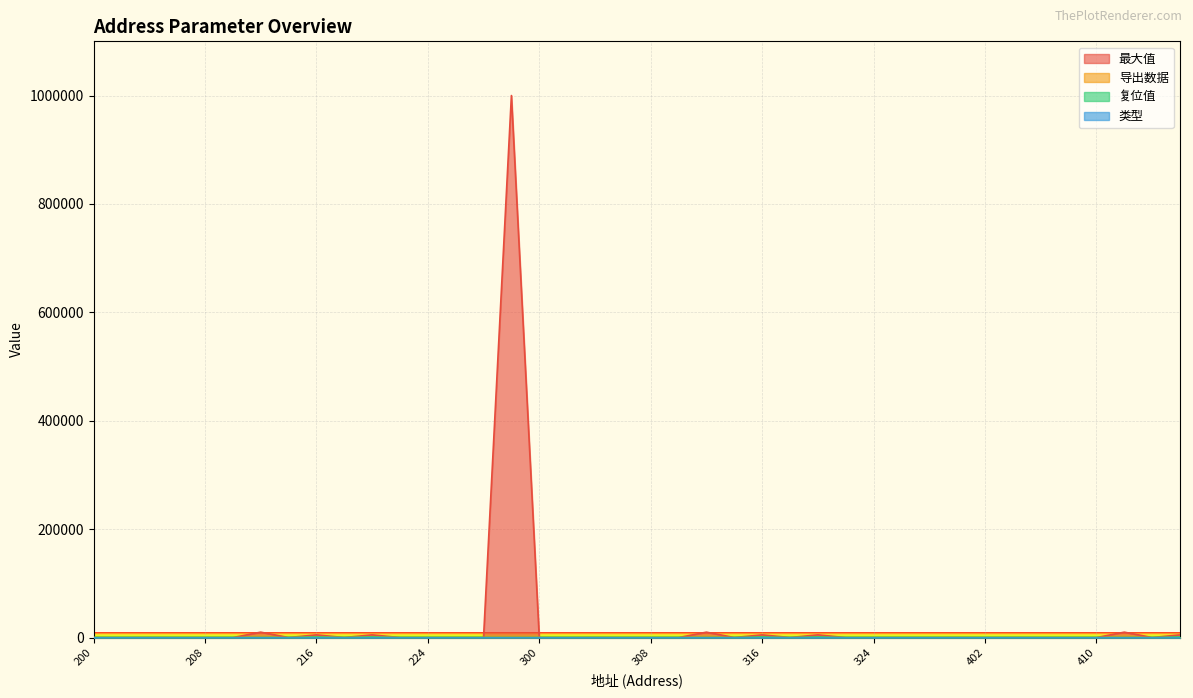

True or false: 最大值 and 复位值 intersect in this chart.

False